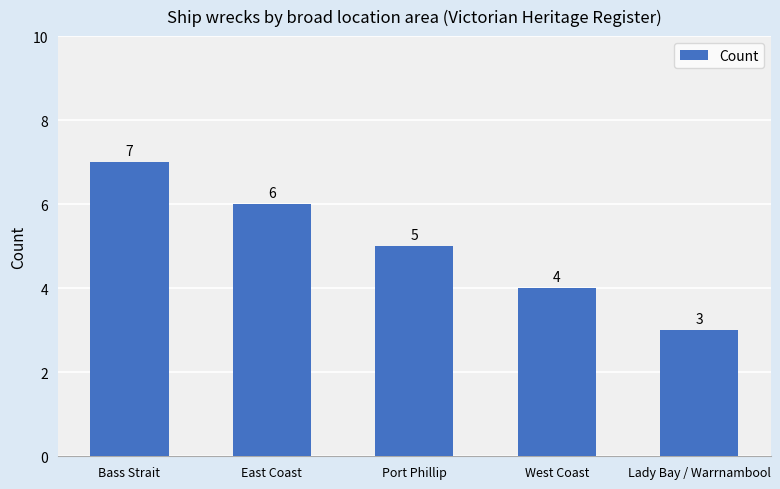

Rank the categories by value from highest to lowest.

Bass Strait, East Coast, Port Phillip, West Coast, Lady Bay / Warrnambool